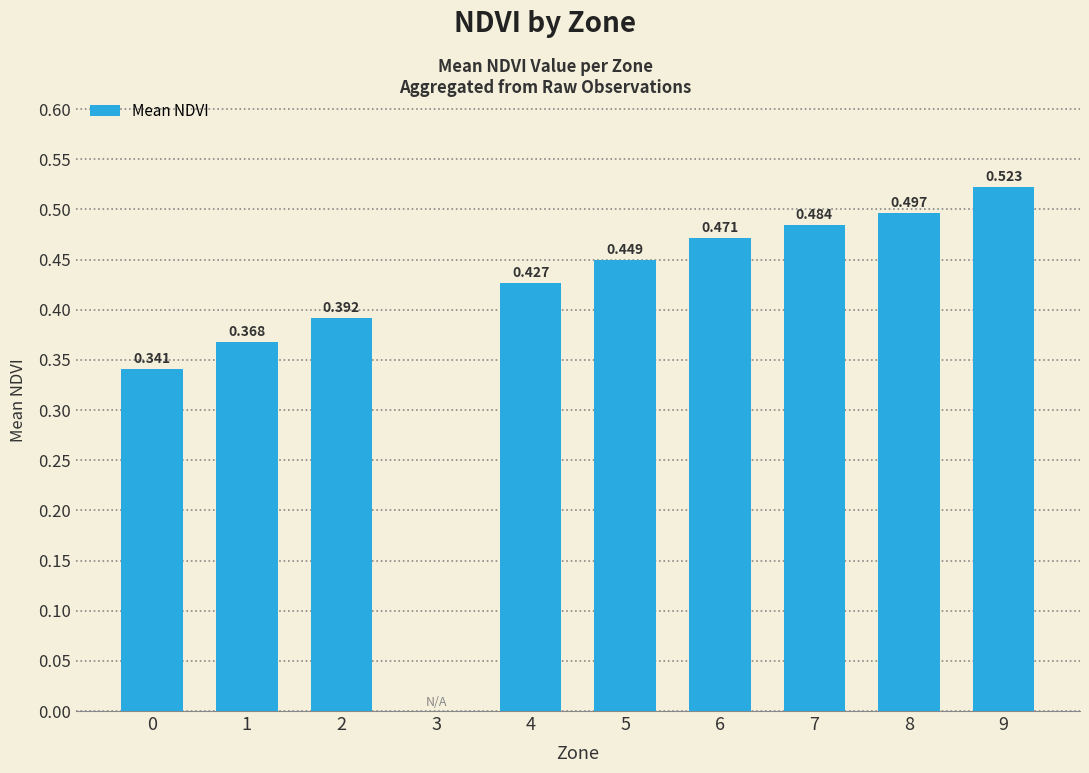

What is the sum of all values?

4.0